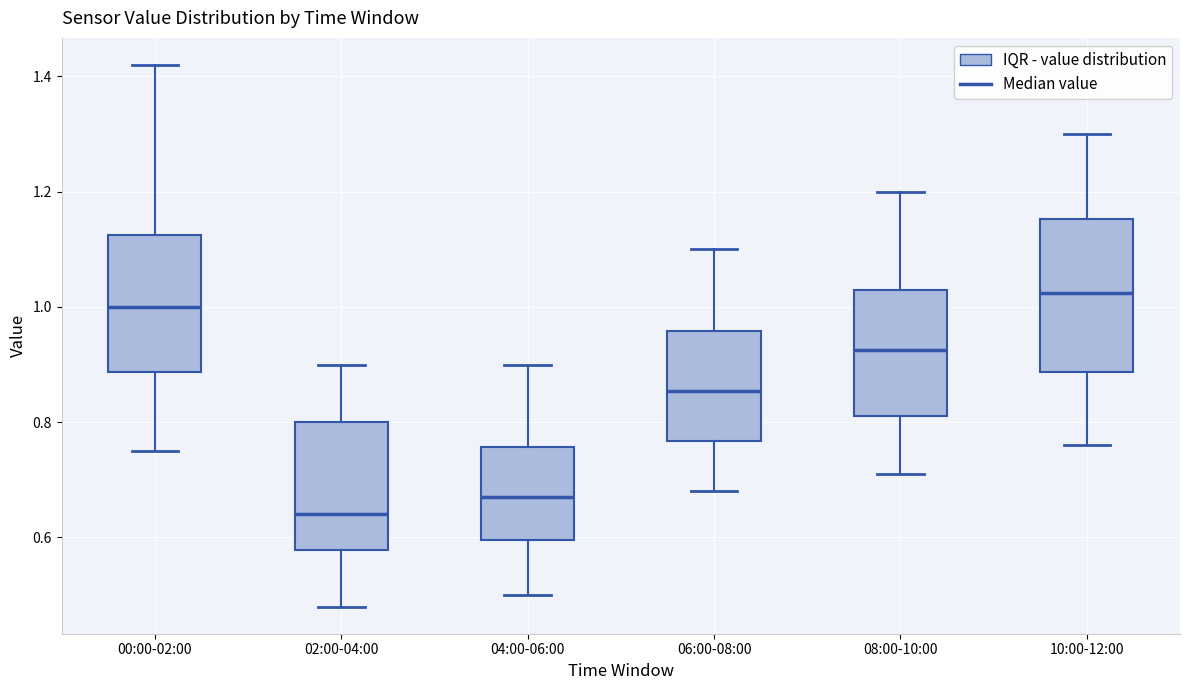

Which box is the tallest, from its lower edge to its upper edge?

10:00-12:00